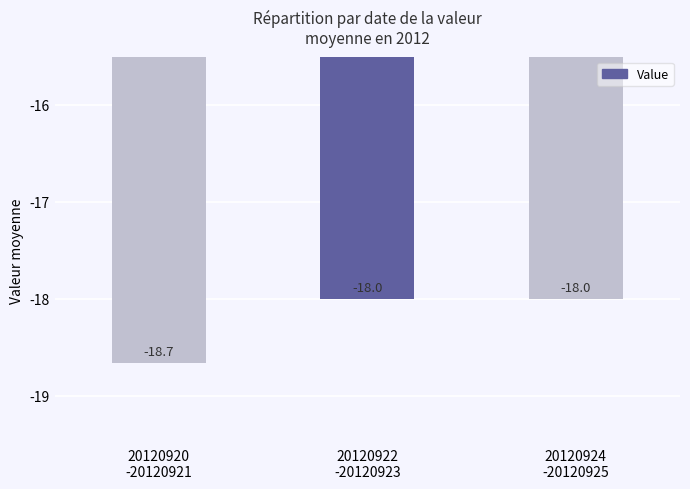

Are the bars horizontal?

No